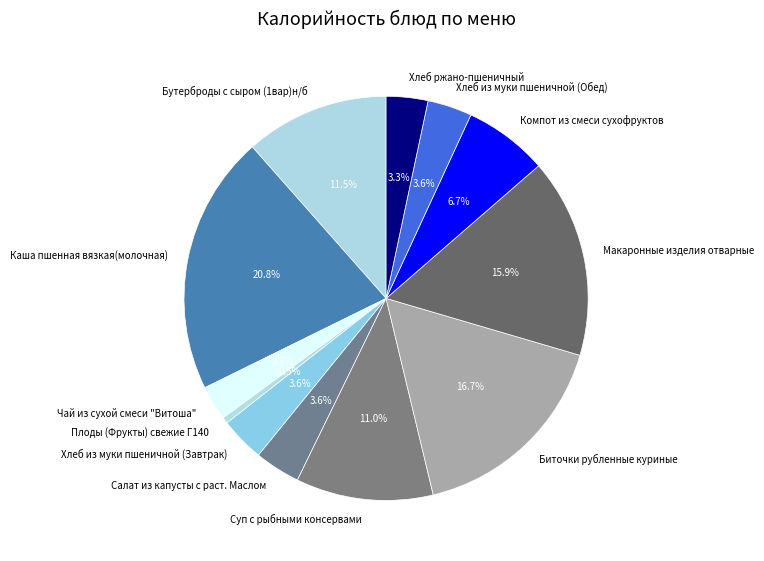

Count the number of slices in the pie.

12